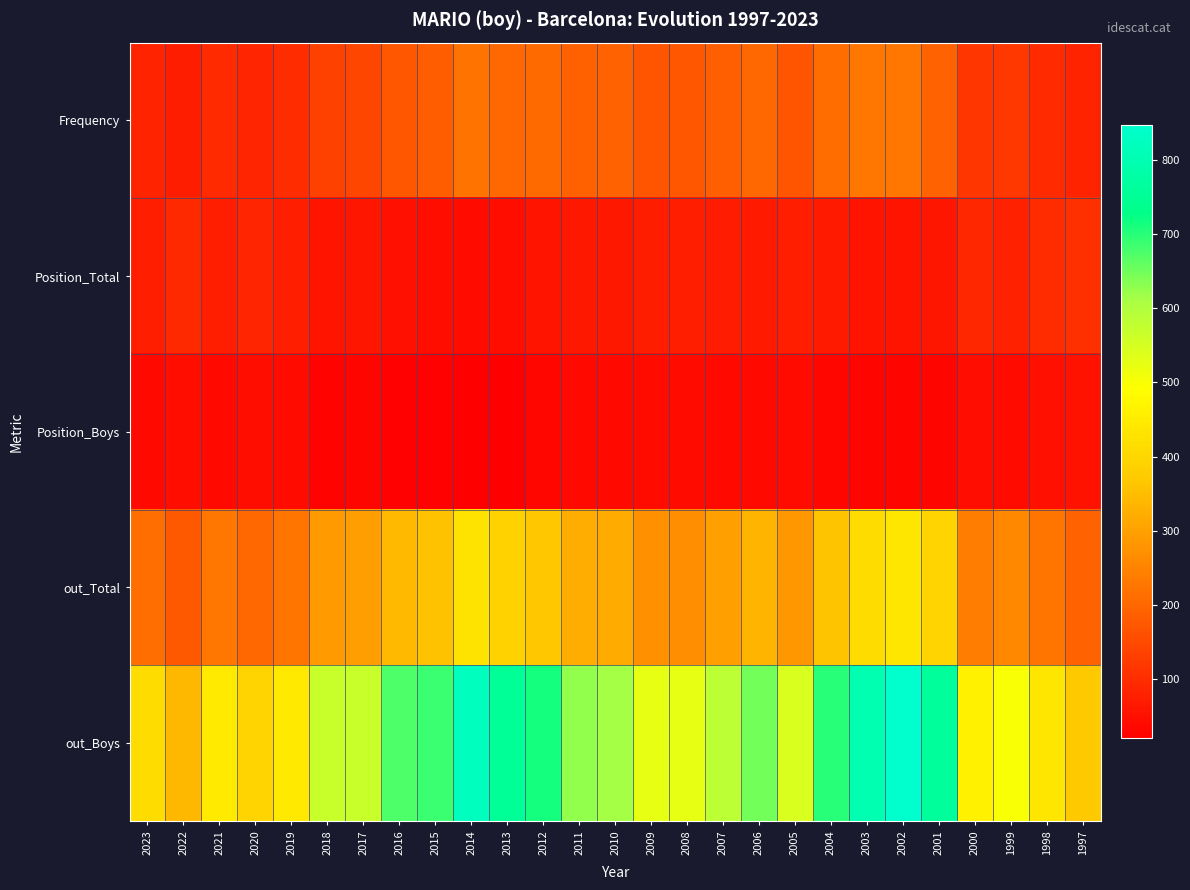

Reading left to right, extract all data points from this chart.

Frequency: 2023=84	2022=73	2021=97	2020=85	2019=100	2018=135	2017=144	2016=175	2015=182	2014=223	2013=203	2012=207	2011=190	2010=194	2009=168	2008=175	2007=185	2006=204	2005=168	2004=209	2003=228	2002=227	2001=193	2000=115	1999=117	1998=97	1997=83
Position_Total: 2023=75	2022=92	2021=77	2020=87	2019=77	2018=58	2017=60	2016=50	2015=49	2014=41	2013=46	2012=58	2011=64	2010=65	2009=73	2008=77	2007=71	2006=68	2005=76	2004=66	2003=58	2002=57	2001=59	2000=88	1999=81	1998=98	1997=104
Position_Boys: 2023=37	2022=49	2021=38	2020=46	2019=41	2018=29	2017=31	2016=25	2015=25	2014=20	2013=21	2012=33	2011=37	2010=37	2009=41	2008=42	2007=38	2006=37	2005=40	2004=36	2003=32	2002=31	2001=32	2000=45	1999=40	1998=52	1997=55
out_Total: 2023=213	2022=177	2021=229	2020=201	2019=224	2018=291	2017=295	2016=346	2015=356	2014=428	2013=389	2012=367	2011=321	2010=318	2009=273	2008=271	2007=300	2006=336	2005=283	2004=361	2003=413	2002=436	2001=392	2000=238	1999=257	1998=226	1997=192
out_Boys: 2023=414	2022=341	2021=445	2020=394	2019=441	2018=568	2017=569	2016=674	2015=688	2014=824	2013=756	2012=713	2011=626	2010=613	2009=526	2008=524	2007=583	2006=649	2005=545	2004=701	2003=800	2002=847	2001=763	2000=461	1999=501	1998=434	1997=372